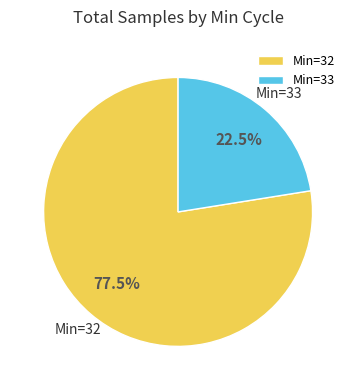

Which slice is the largest?

Min=32